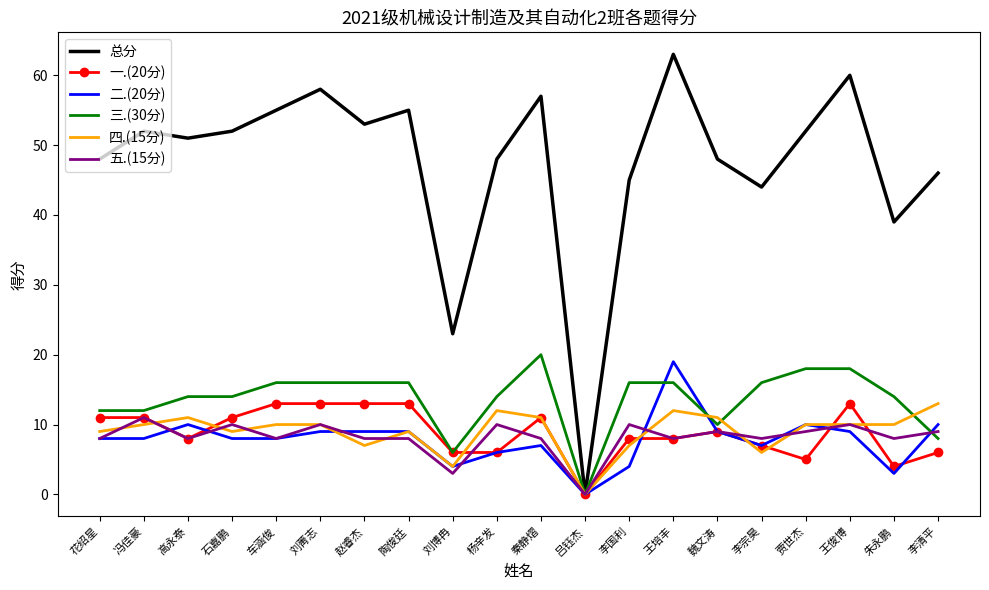

What position from the right is 贾世杰?

4